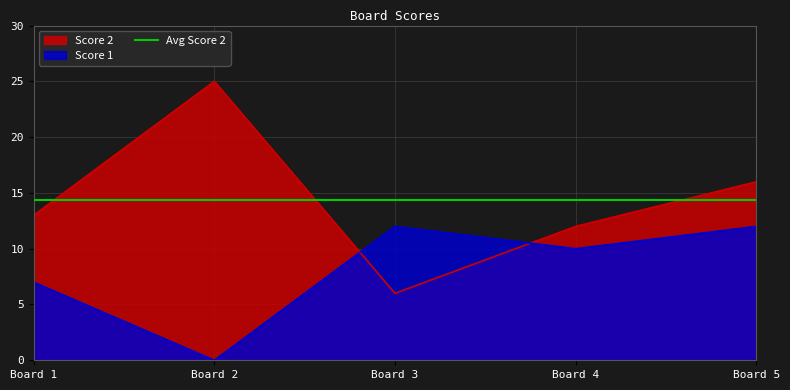

Rank the series by their average value, from lowest to highest.

Score 1, Score 2